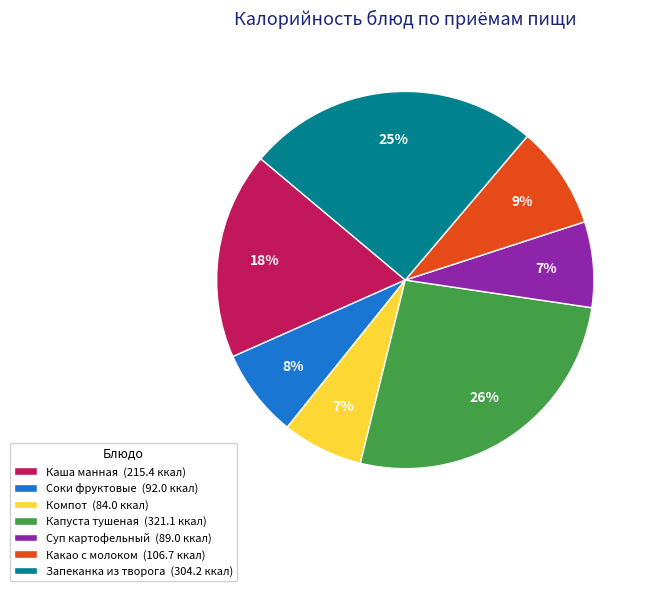

Between Компот (84.0 ккал) and Запеканка из творога (304.2 ккал), which is larger?

Запеканка из творога (304.2 ккал)